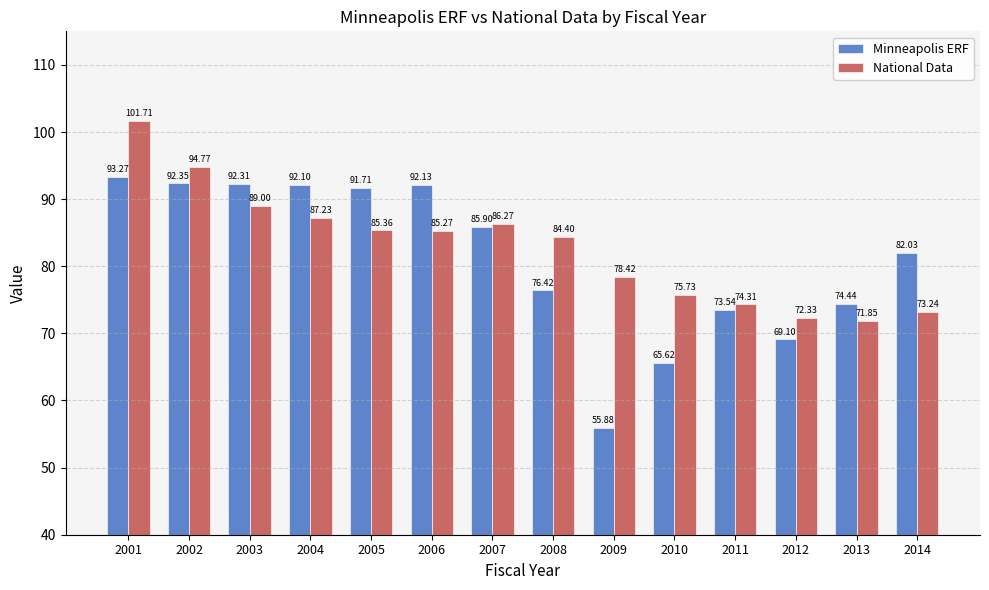

What are all the series names shown in the legend?

Minneapolis ERF, National Data